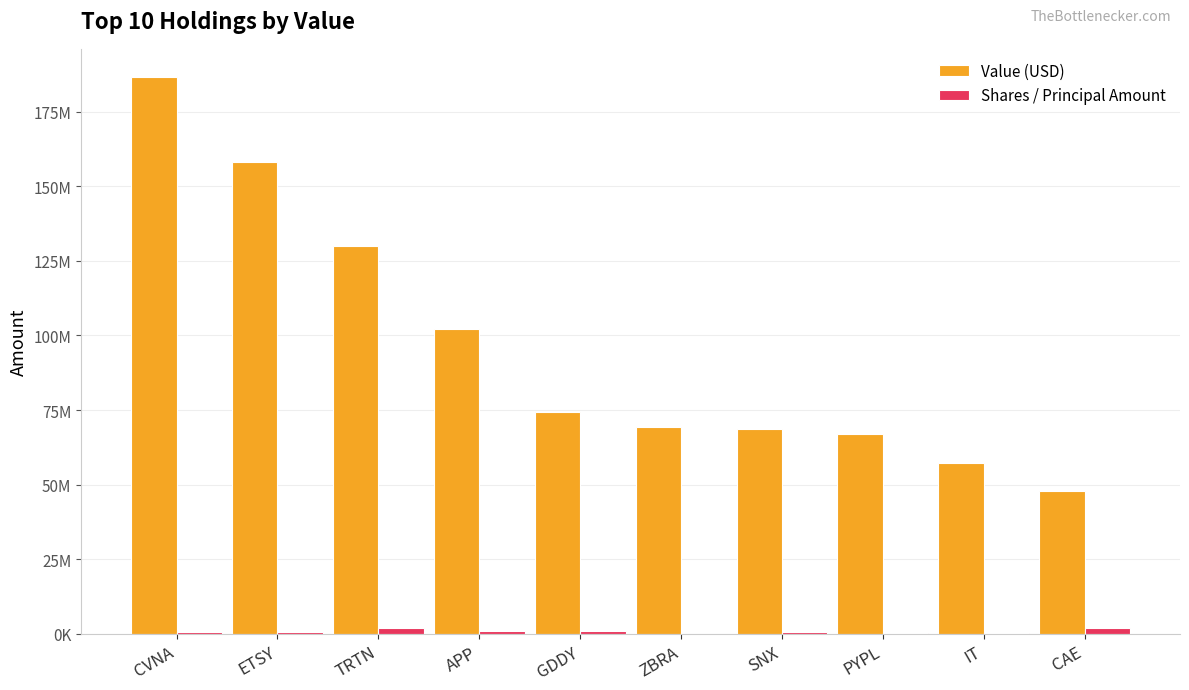

Where is Value (USD) nearest to the value 117309500?

TRTN